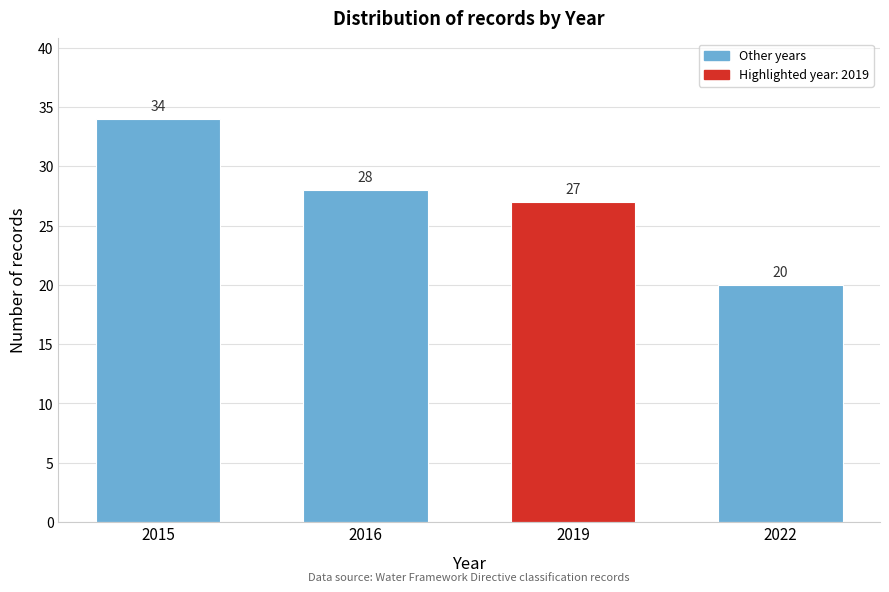

Reading left to right, what are all the values shown in this chart?

2015=34	2016=28	2019=27	2022=20